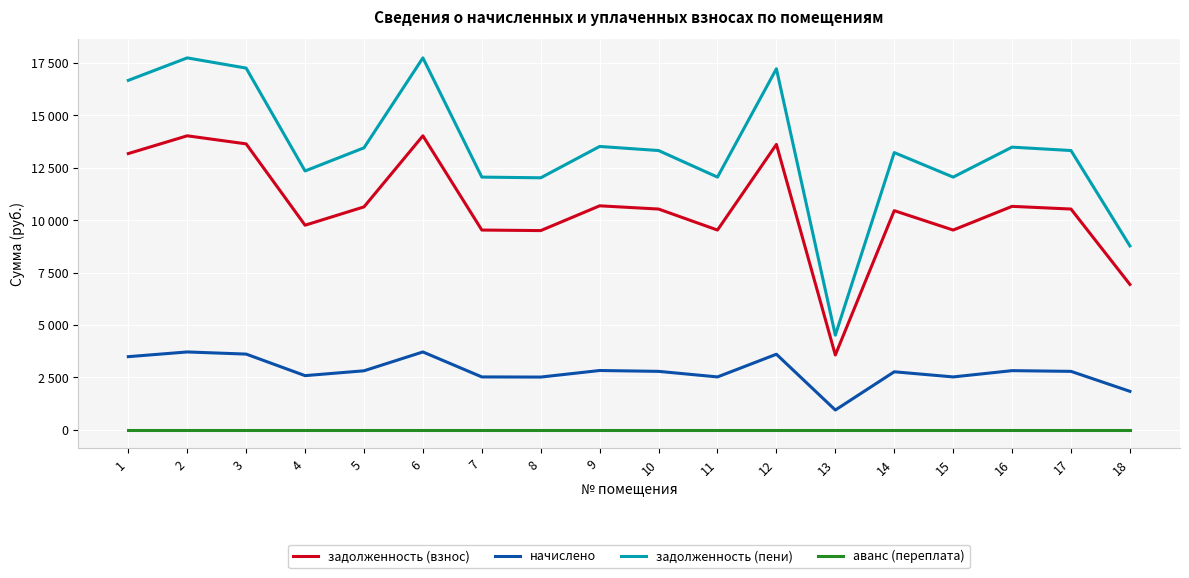

Which series changed the most between 2 and 3?

задолженность (пени)